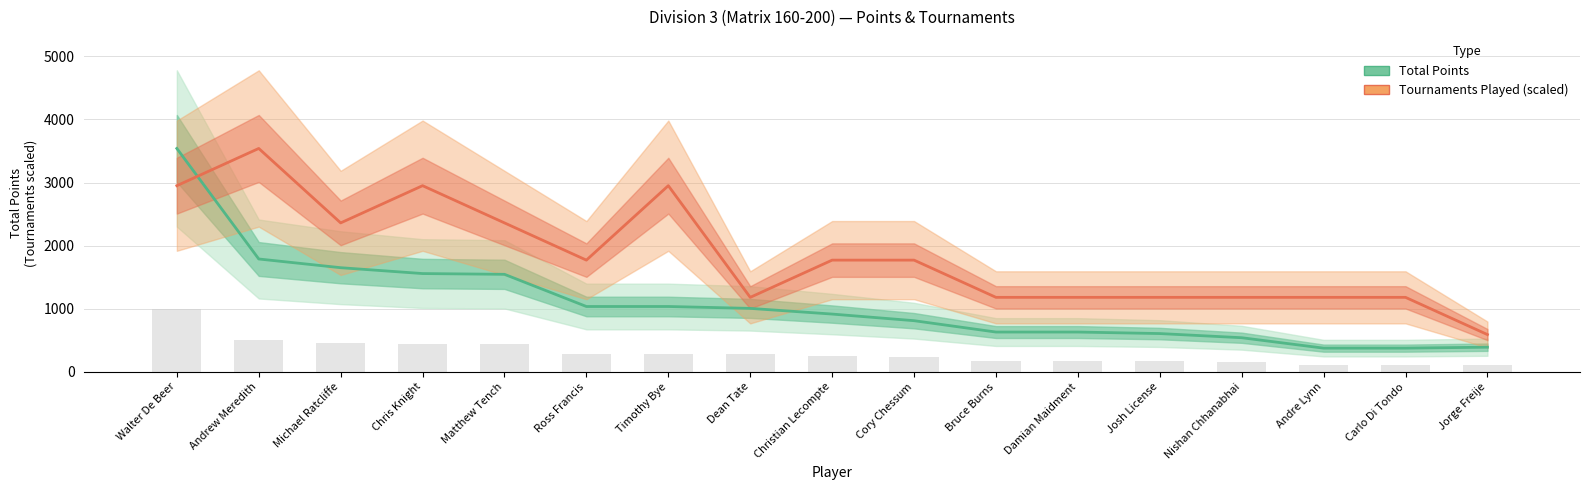

What is the value of the Tournaments Played (scaled) bar at the 8th from the left?

1180